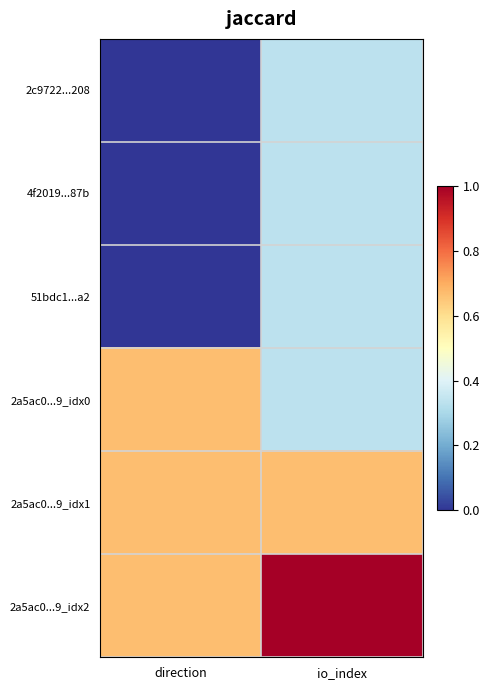

Rank the series at direction from highest to lowest value.

2a5ac0...9_idx0, 2a5ac0...9_idx1, 2a5ac0...9_idx2, 2c9722...208, 4f2019...87b, 51bdc1...a2